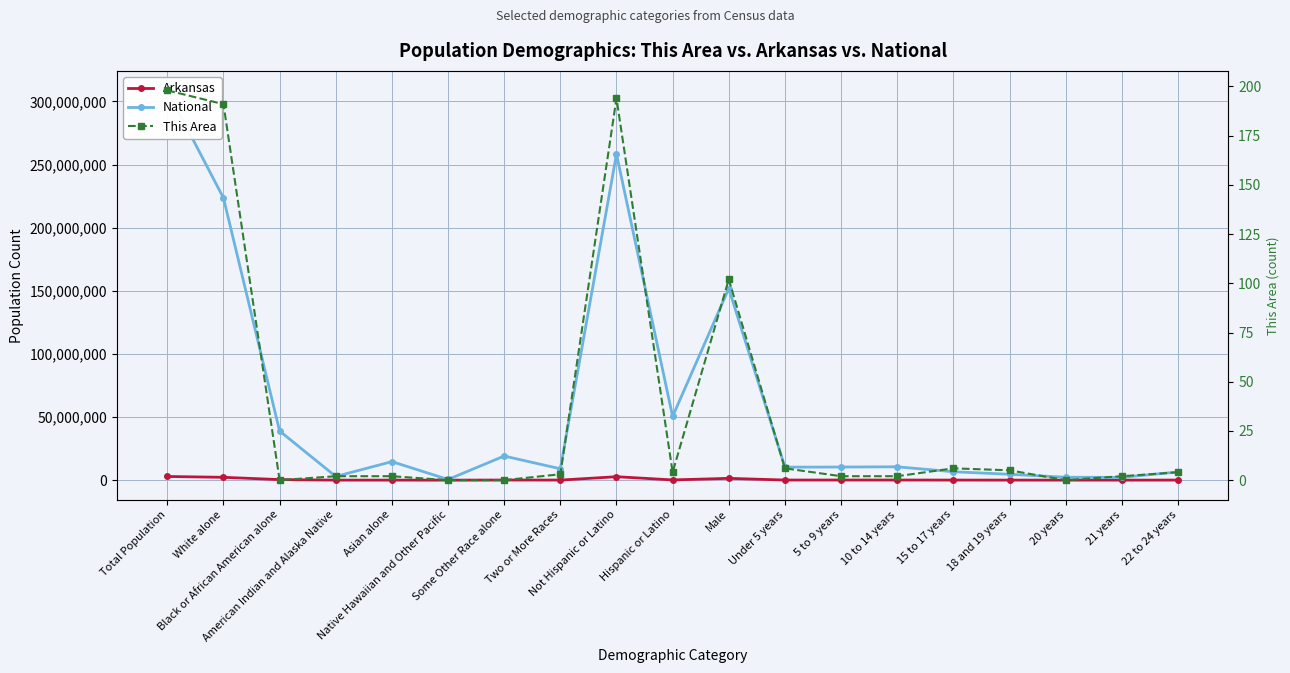

Is the value of This Area at 22 to 24 years greater than the value of Arkansas at Native Hawaiian and Other Pacific?

No